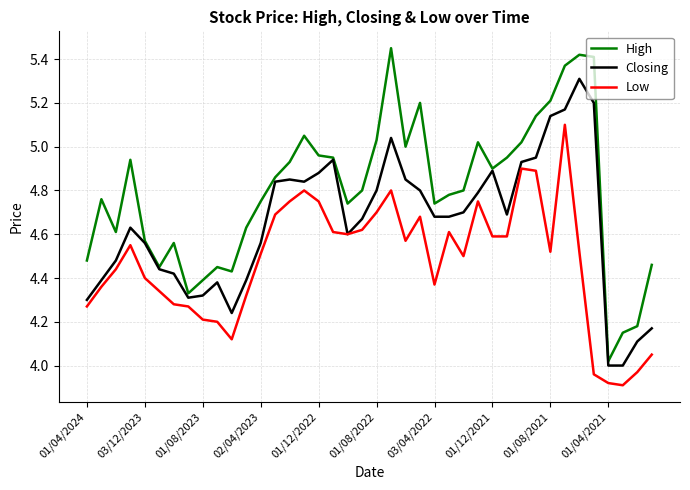

Which series has the largest total across all categories?

High